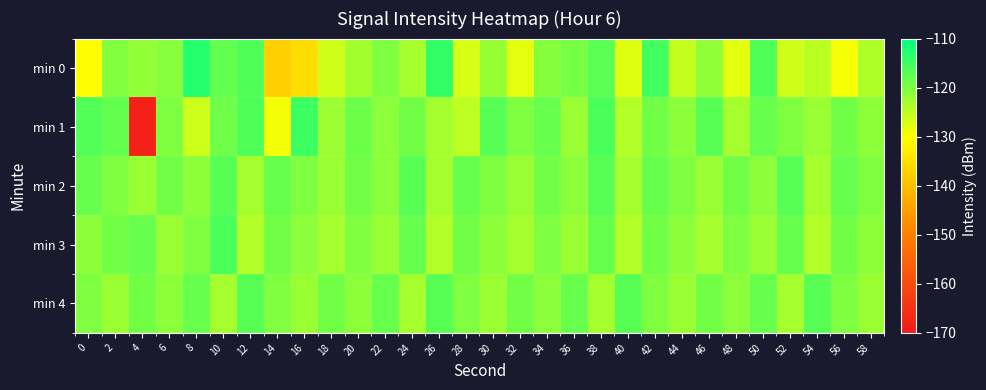

At 38, list the series in order from largest to smallest.

min 1, min 2, min 0, min 3, min 4